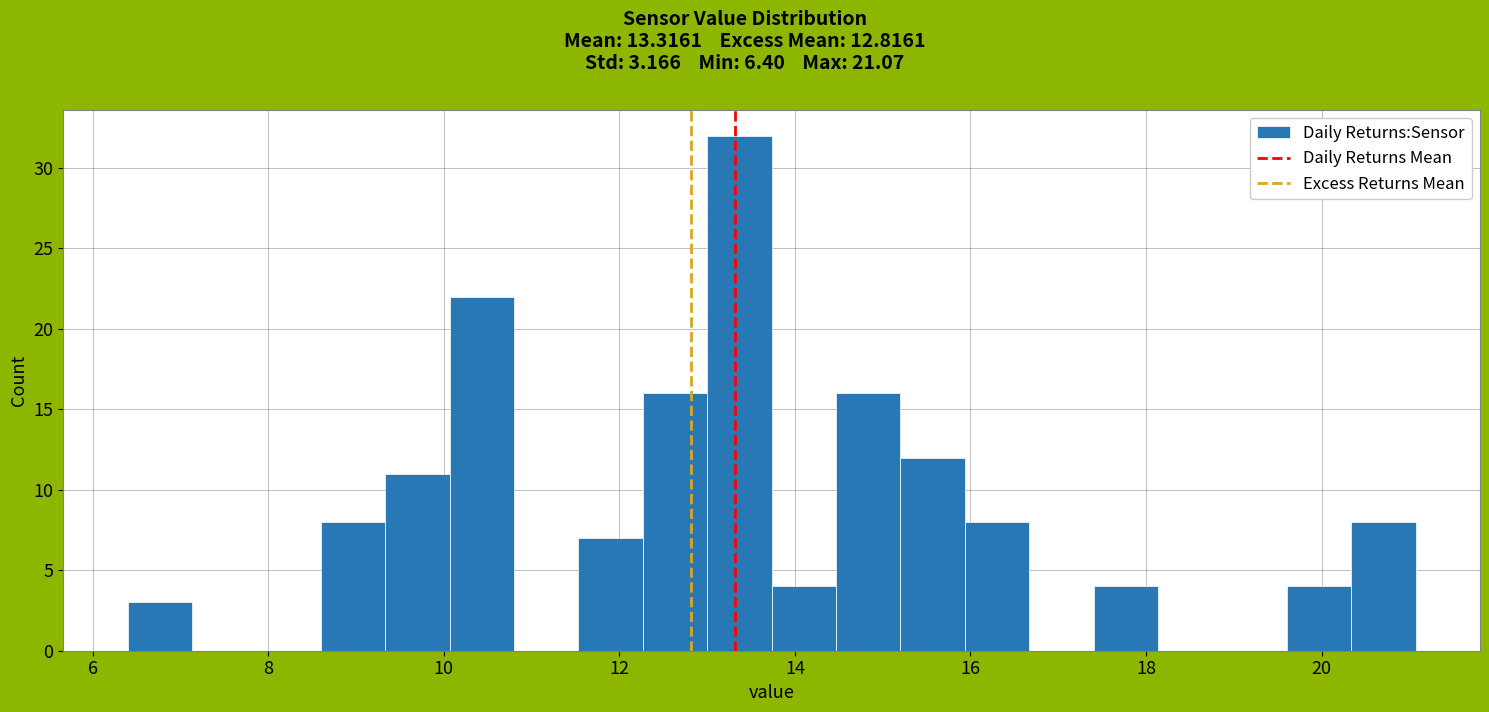

Read against the x-axis, roughly where is the centre of the tallest bar?

13.4